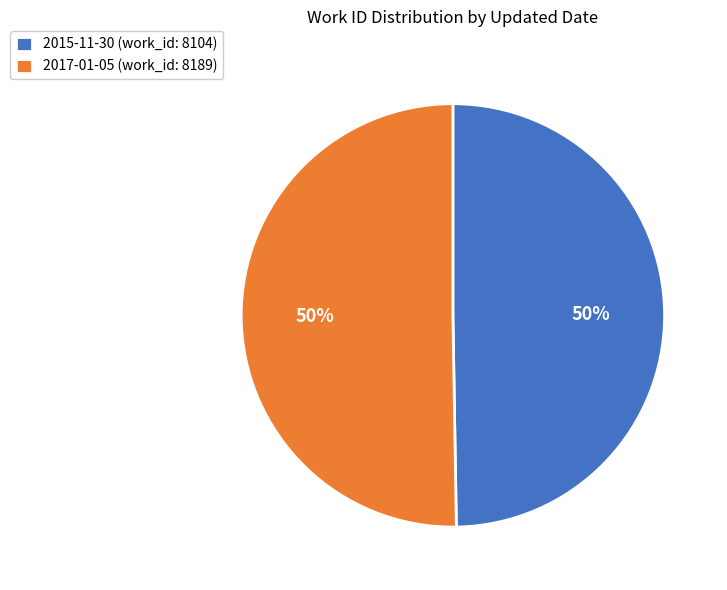

The 2015-11-30 slice represents 50% of the pie. True or false?

True